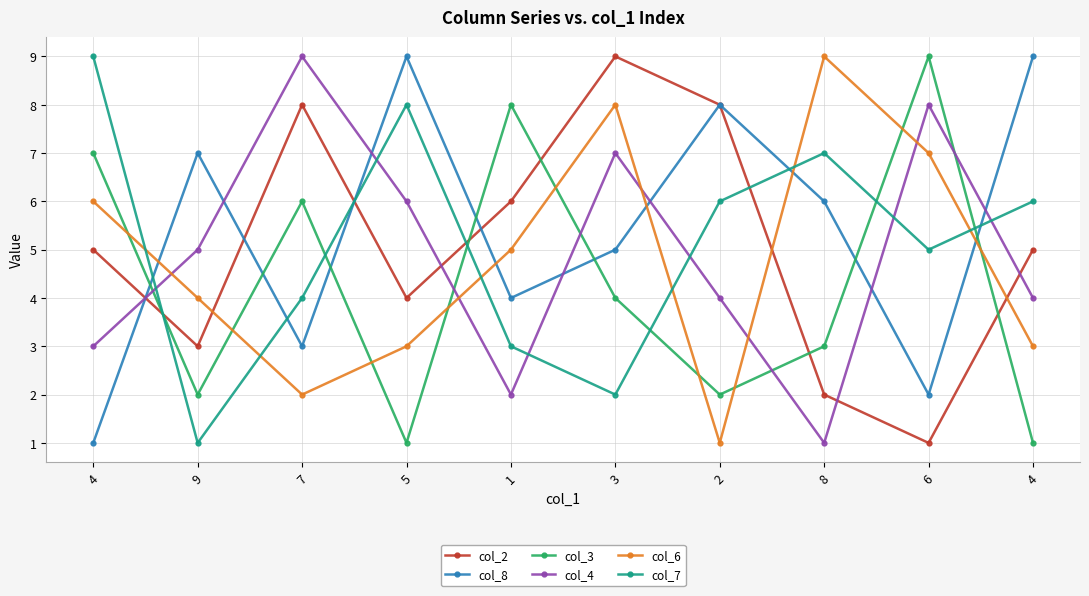

Count the number of categories in the chart.

10